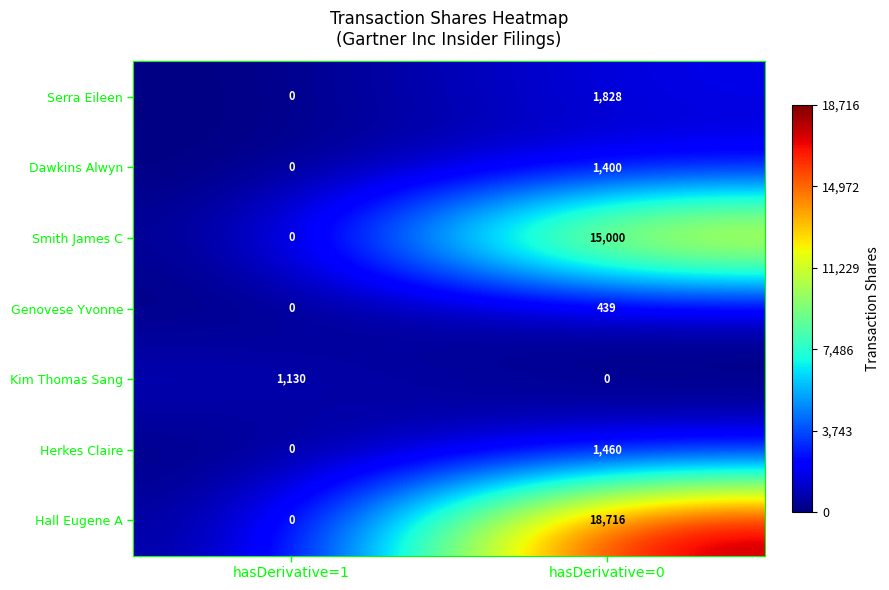

Rank the series by their maximum value, from lowest to highest.

Genovese Yvonne, Kim Thomas Sang, Dawkins Alwyn, Herkes Claire, Serra Eileen, Smith James C, Hall Eugene A